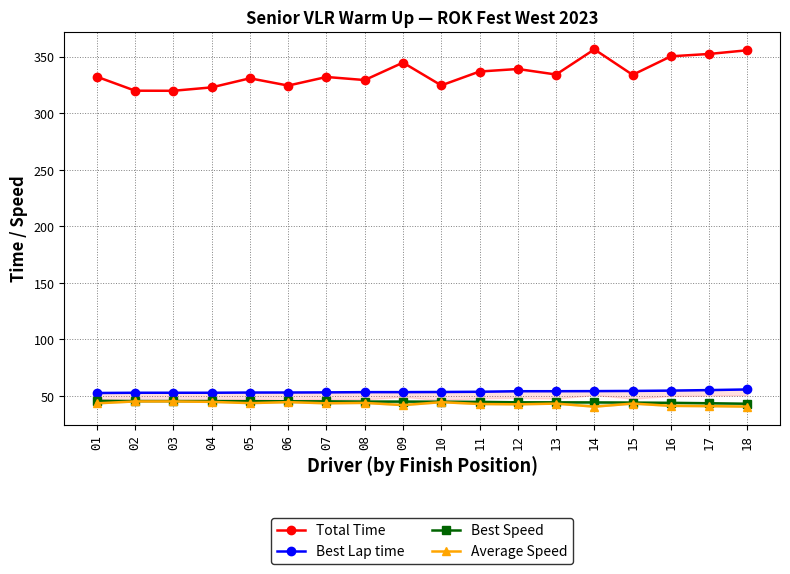

Where is Best Speed nearest to the value 44?

16